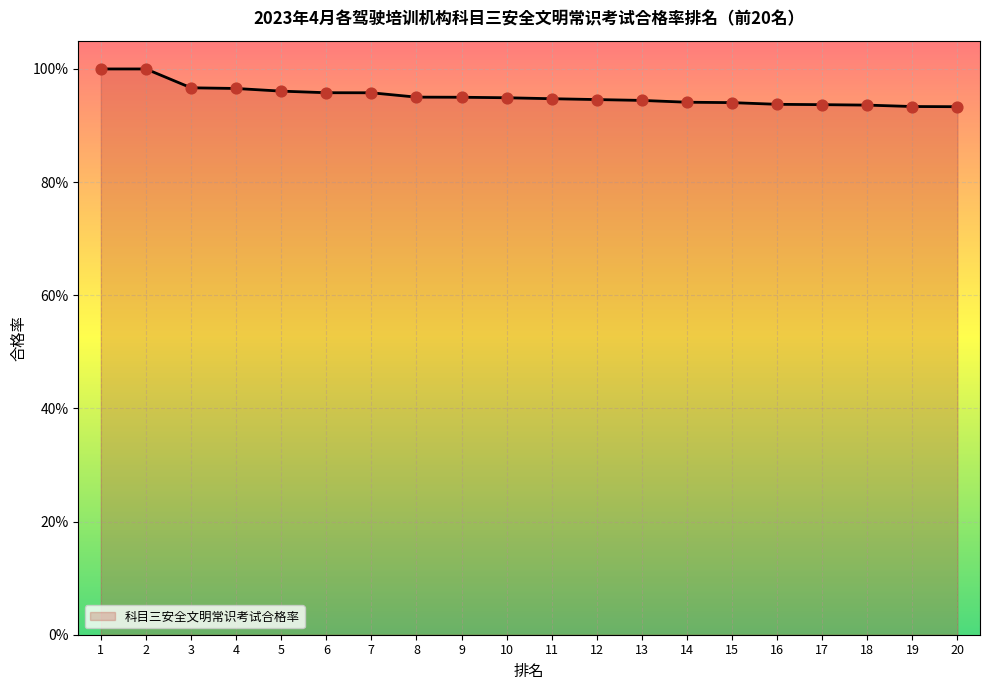

Which has a higher value, 8 or 13?

8